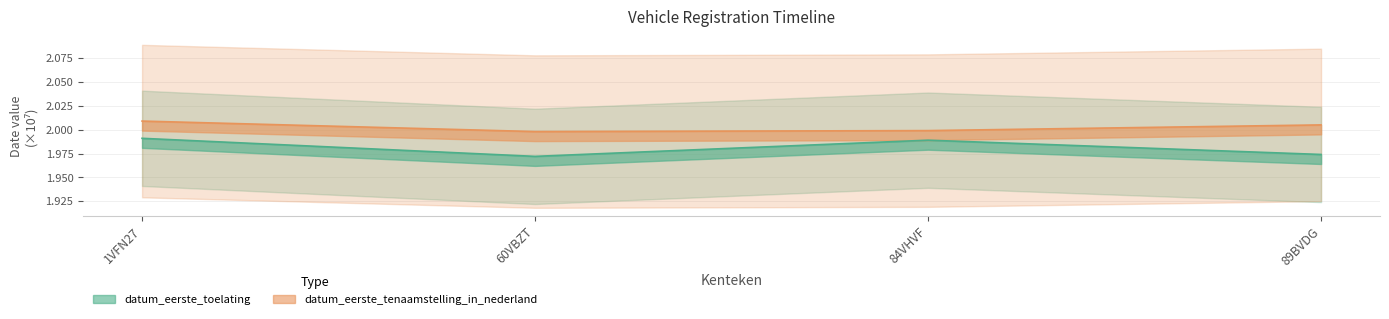

What is the label of the 4th point from the right?

1VFN27